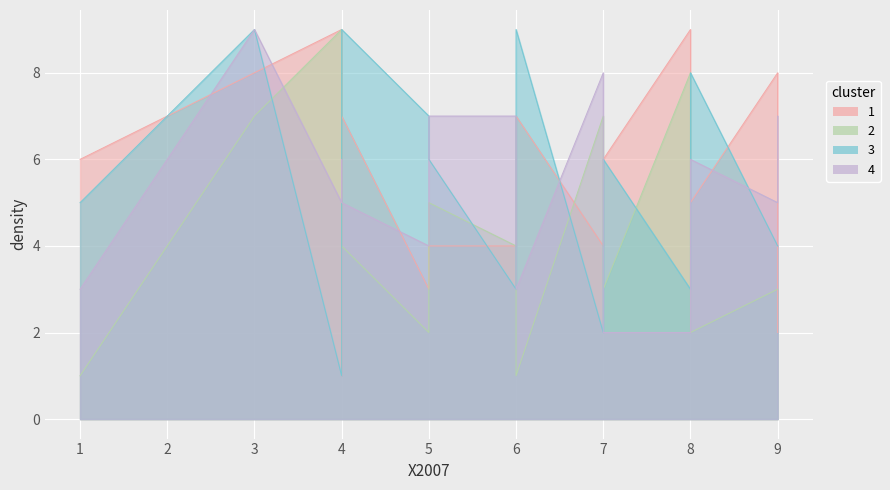

What is the maximum value for col_3?

9